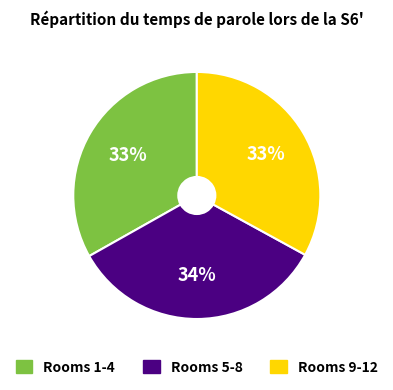

To the nearest percent, what is the difference between the largest and smallest slice percentages?

1%